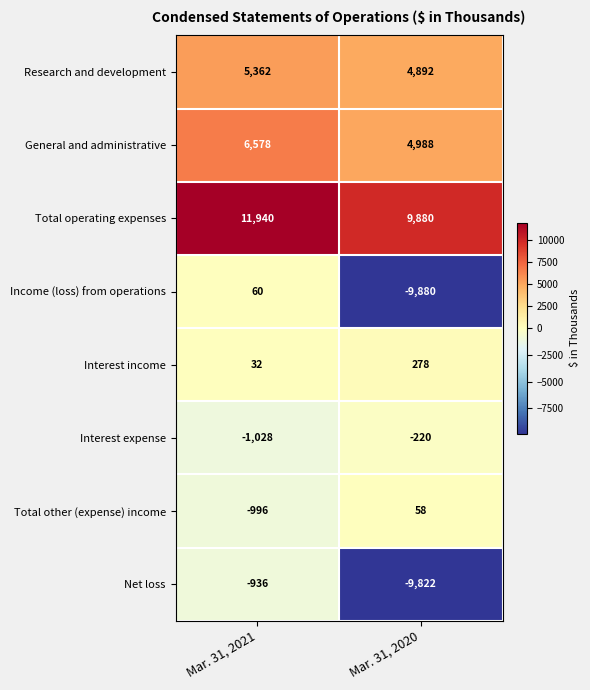

What is the difference between the maximum and minimum values in the Total other (expense) income series?

1054